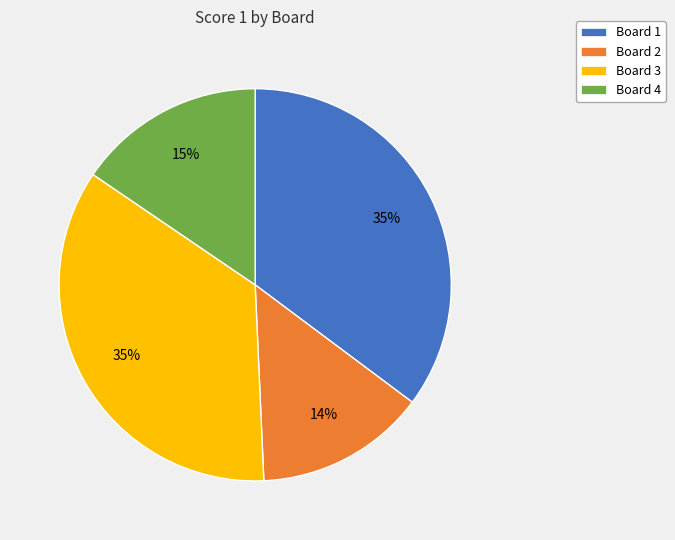

The Board 2 slice represents 14% of the pie. True or false?

True